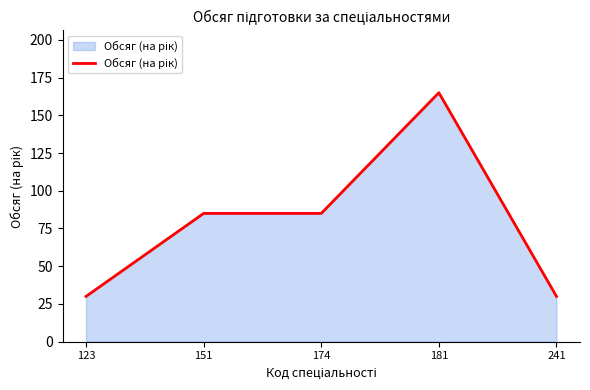

Which has a higher value, 181 or 151?

181